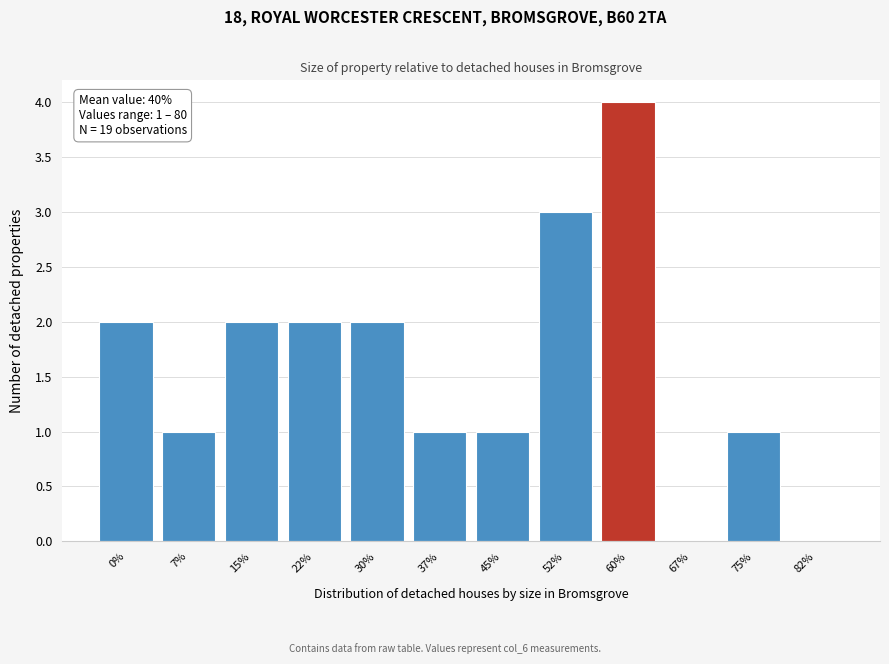

Reading left to right, extract all data points from this chart.

0%=2	7%=1	15%=2	22%=2	30%=2	37%=1	45%=1	52%=3	60%=4	67%=0	75%=1	82%=0